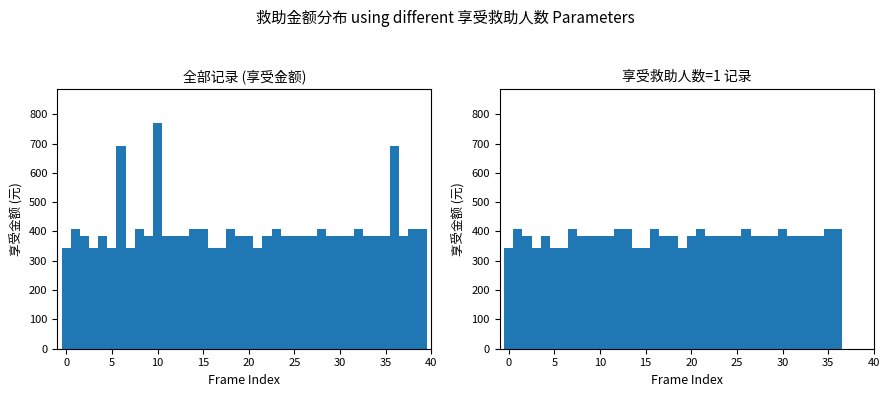

What is the average value?

409